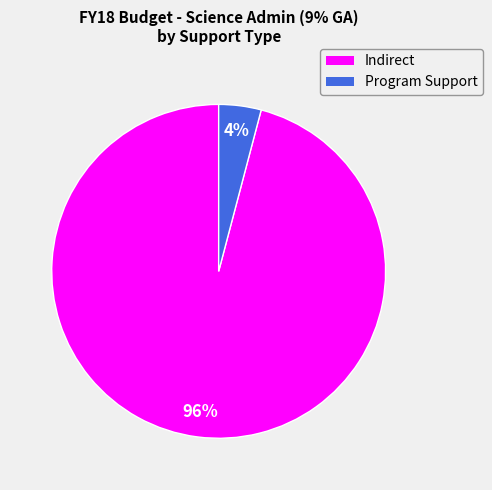

To the nearest percent, what is the difference between the Indirect and Program Support slice percentages?

92%